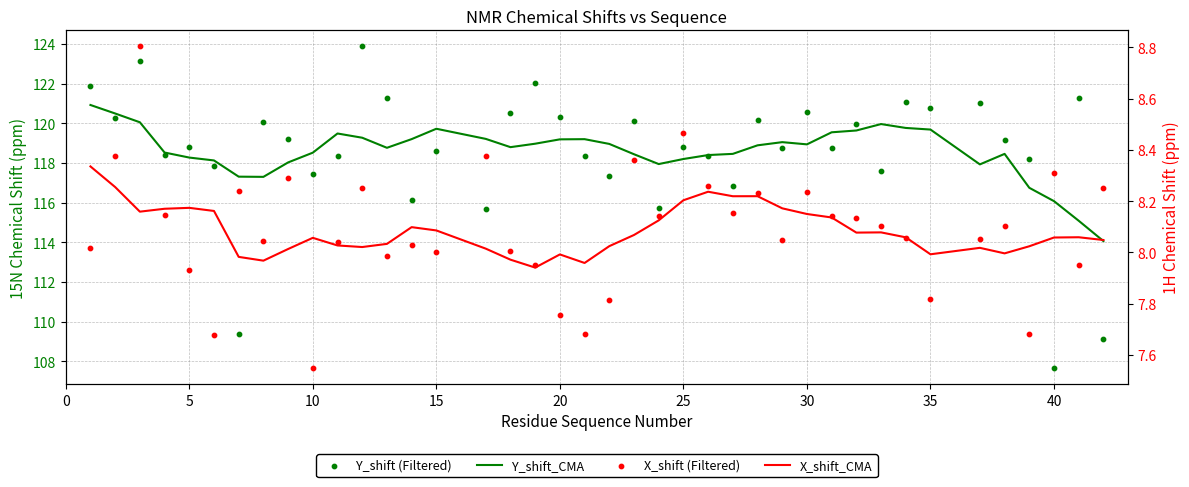

Which series reaches the minimum Y coordinate?

X_shift (Filtered)